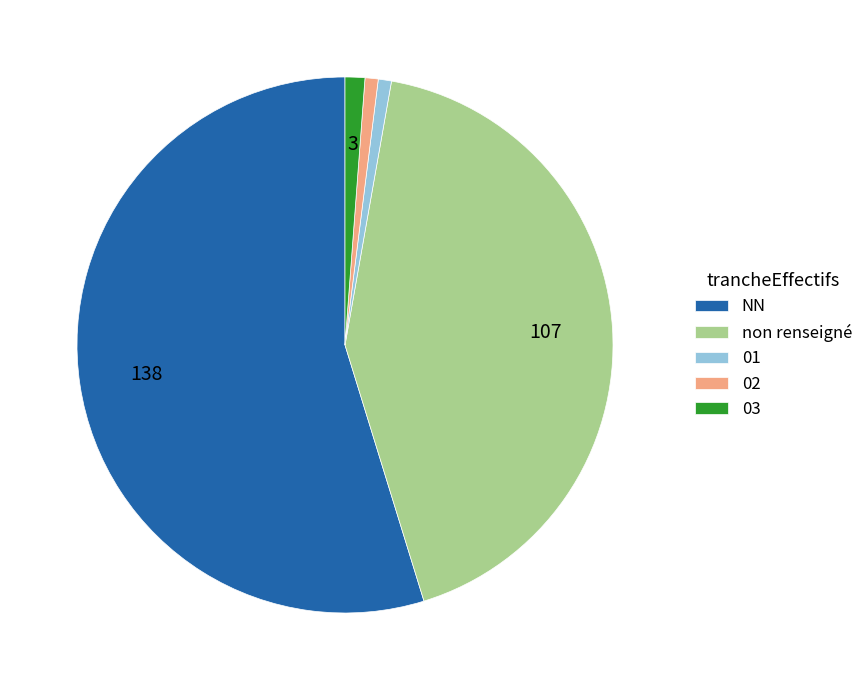

What is the majority slice?

NN